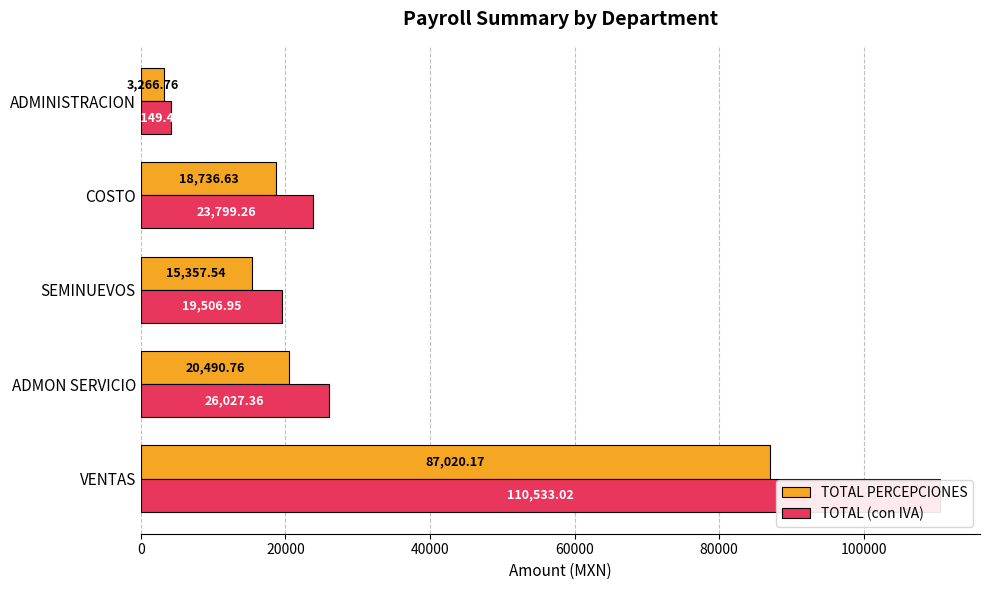

What is the value of the TOTAL (con IVA) bar at the 4th from the left?

23799.3